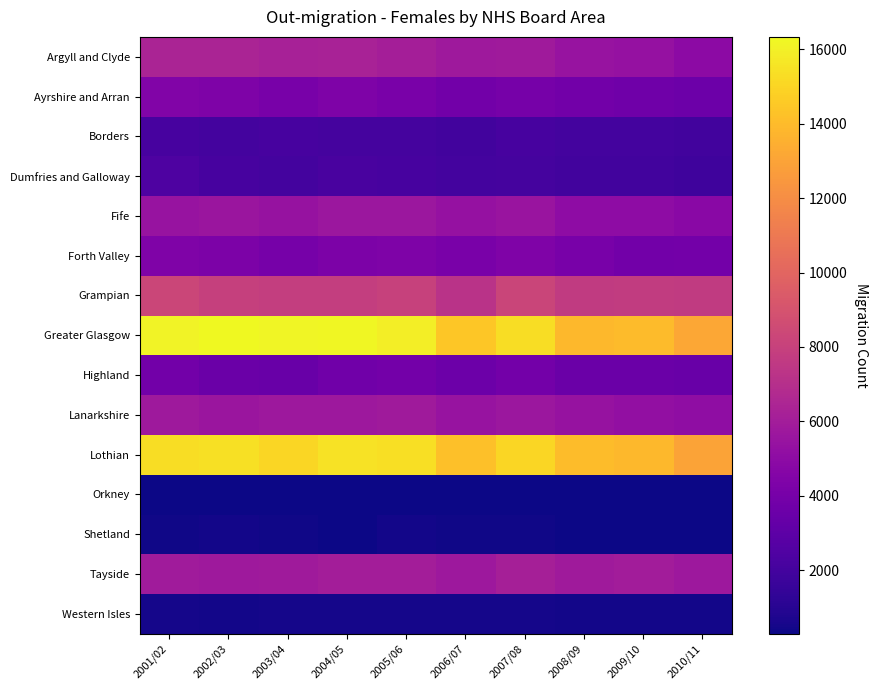

What is the spread (max minus min) of values at 2007/08?

14973